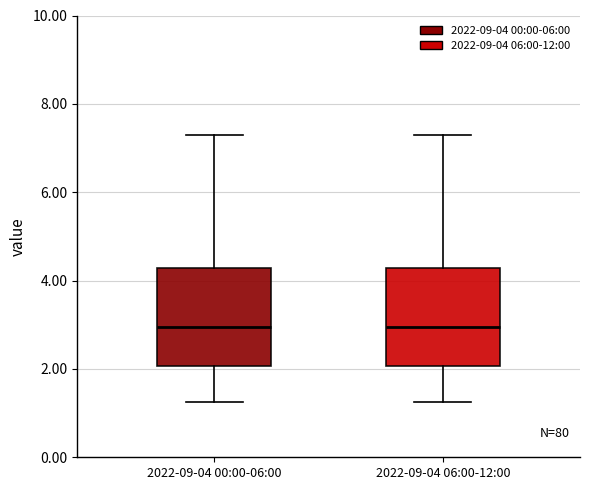

Reading left to right, transcribe this box plot: for each box, give where its median line is, the range the box spans, and where its two whiskers end, as read against the y-axis. The values are not printed on the chart, so give them approximately, as read against the axis.

2022-09-04 00:00-06:00: median 3.0, box 2.0 to 4.2, whiskers 1.2 to 7.4
2022-09-04 06:00-12:00: median 3.0, box 2.0 to 4.2, whiskers 1.2 to 7.4